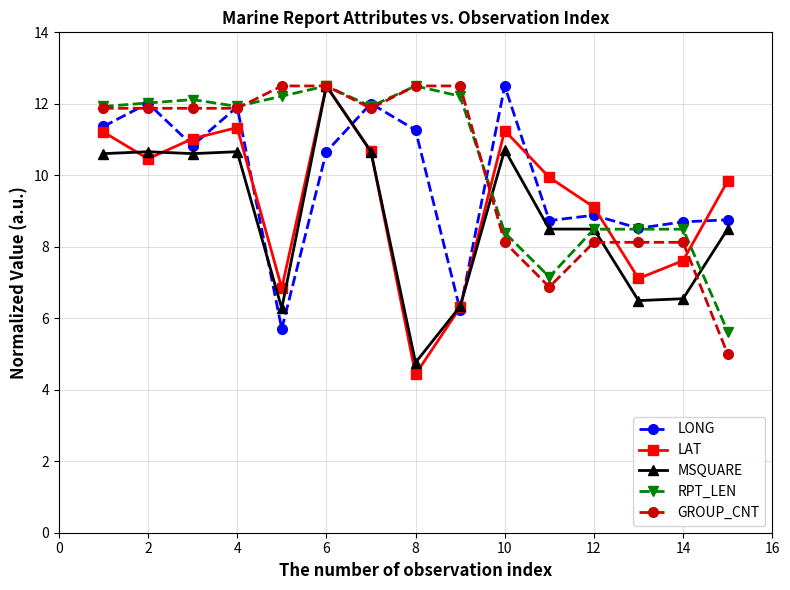

True or false: RPT_LEN has more than 1 interior local peaks.

True